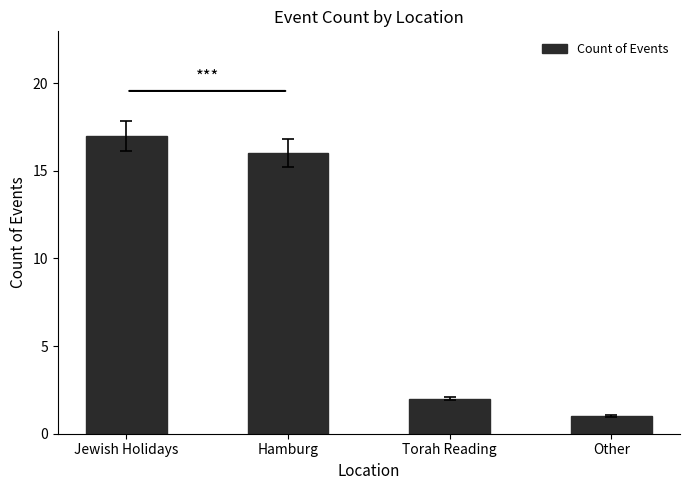

What is the smallest value displayed?

1